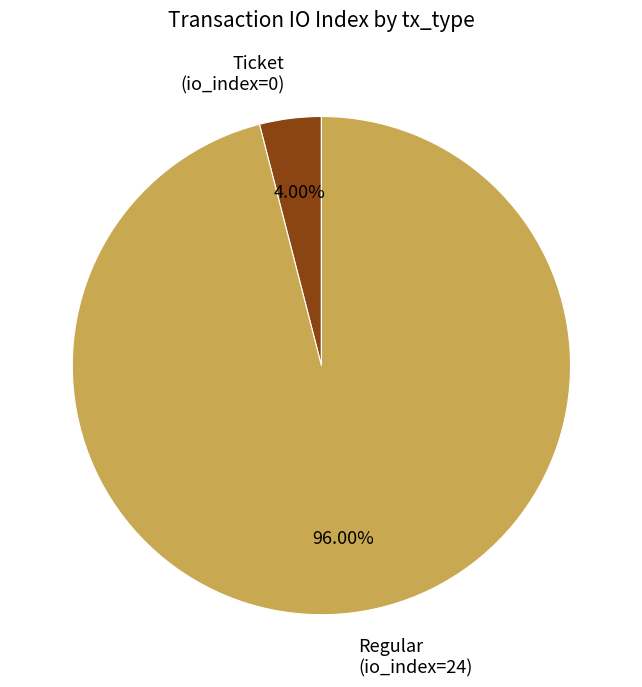

What is the smallest slice in the pie chart?

Ticket (io_index=0)